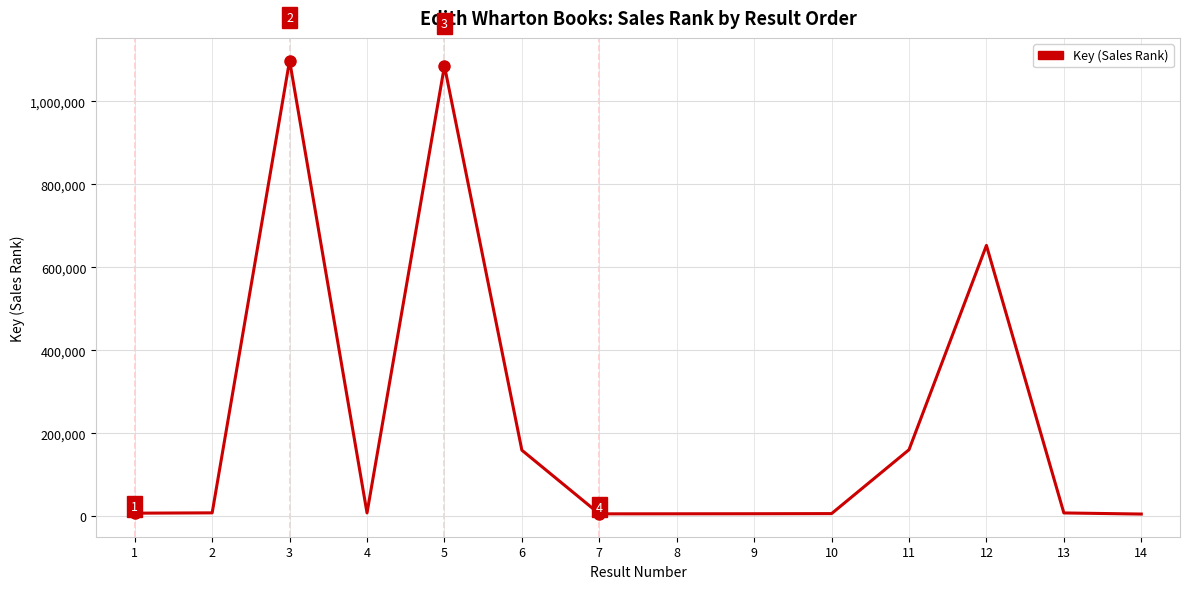

Where does the data first go above 7843?

2